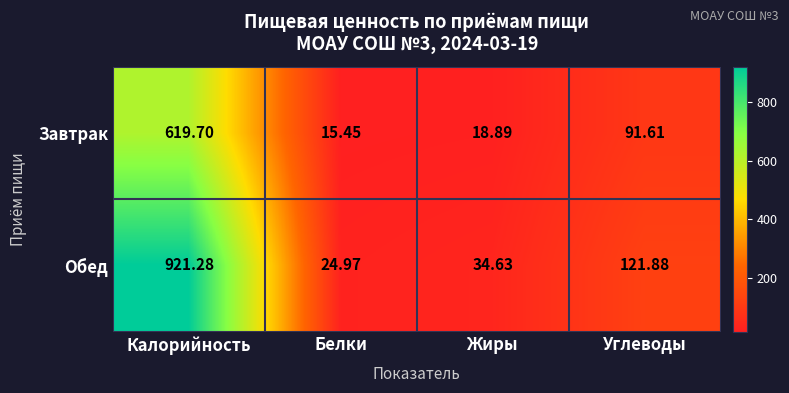

How many values in the Завтрак series exceed 91?

2